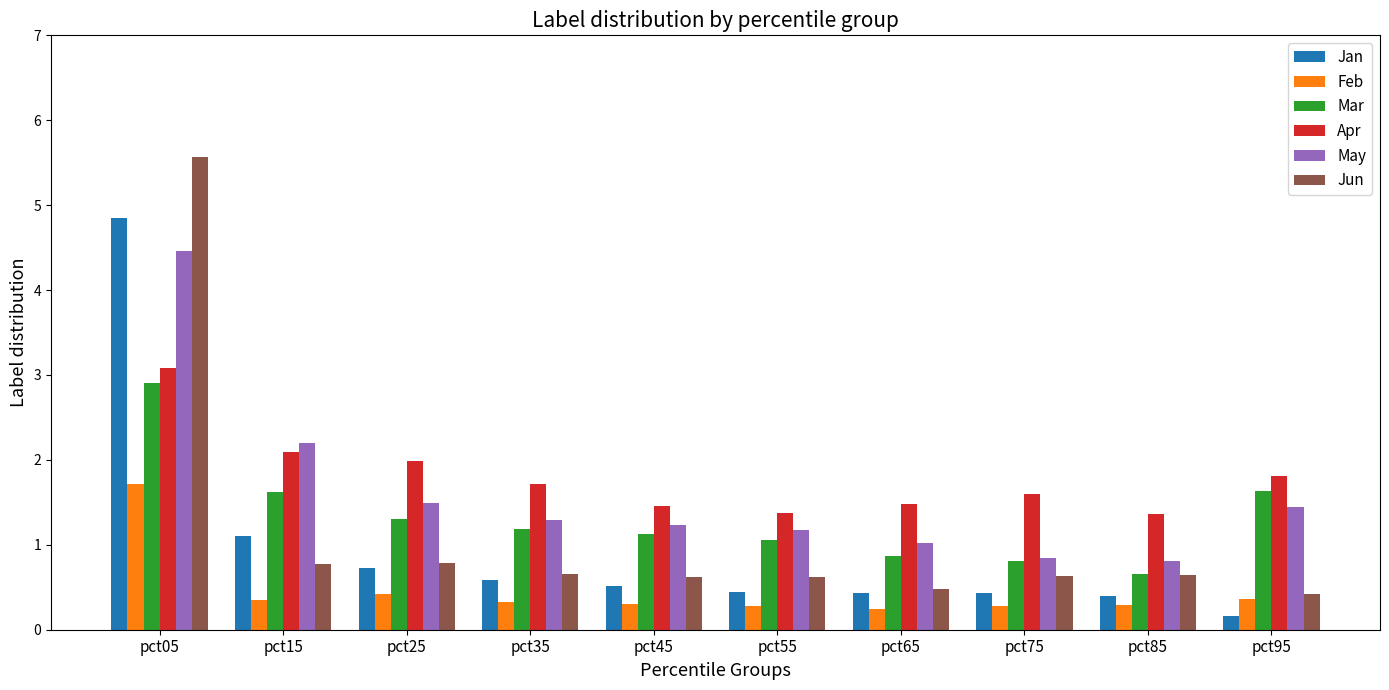

The Jan series shows 0.5 at pct45. True or false?

True